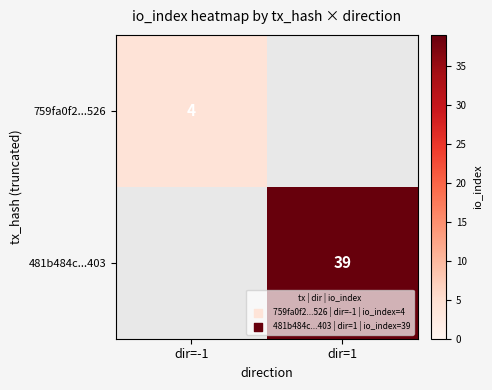

The value of 481b484c...403 at dir=1 is 39. True or false?

True